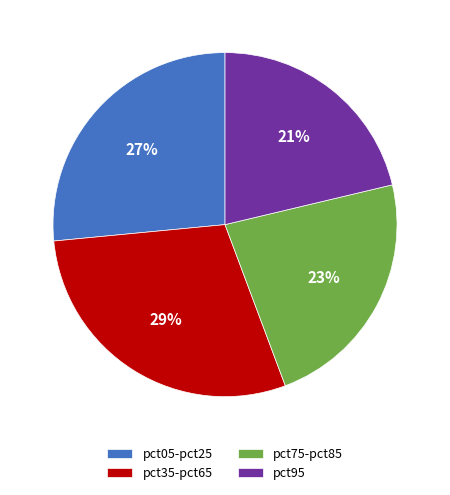

Which slice is the largest?

pct35-pct65